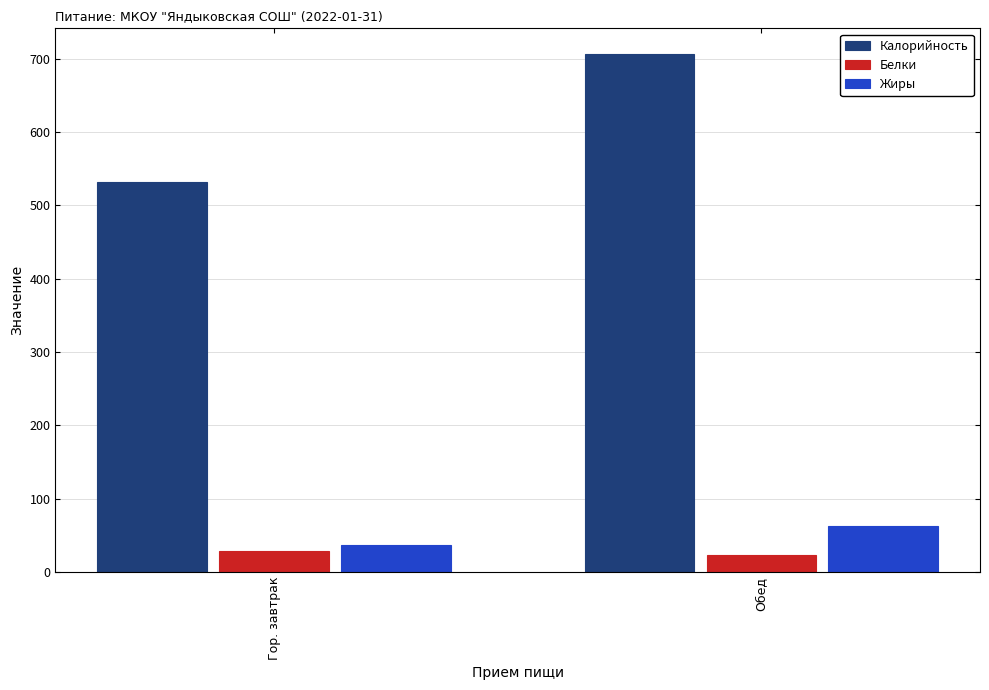

What is the difference between the highest and lowest values at Гор. завтрак?

504.0